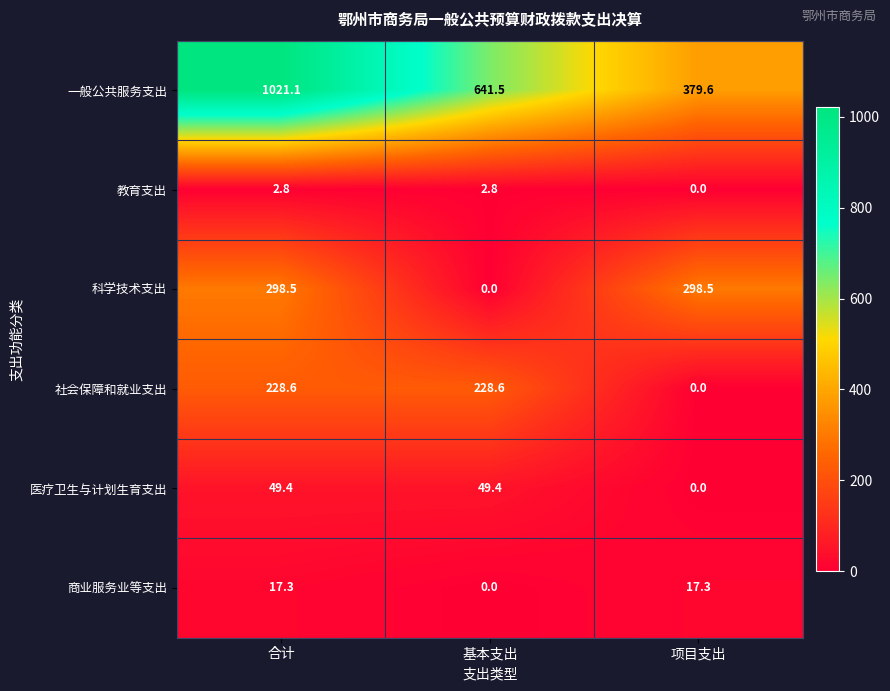

Reading left to right, extract all data points from this chart.

一般公共服务支出: 合计=1021.1	基本支出=641.5	项目支出=379.6
教育支出: 合计=2.8	基本支出=2.8	项目支出=0.0
科学技术支出: 合计=298.5	基本支出=0.0	项目支出=298.5
社会保障和就业支出: 合计=228.6	基本支出=228.6	项目支出=0.0
医疗卫生与计划生育支出: 合计=49.4	基本支出=49.4	项目支出=0.0
商业服务业等支出: 合计=17.3	基本支出=0.0	项目支出=17.3